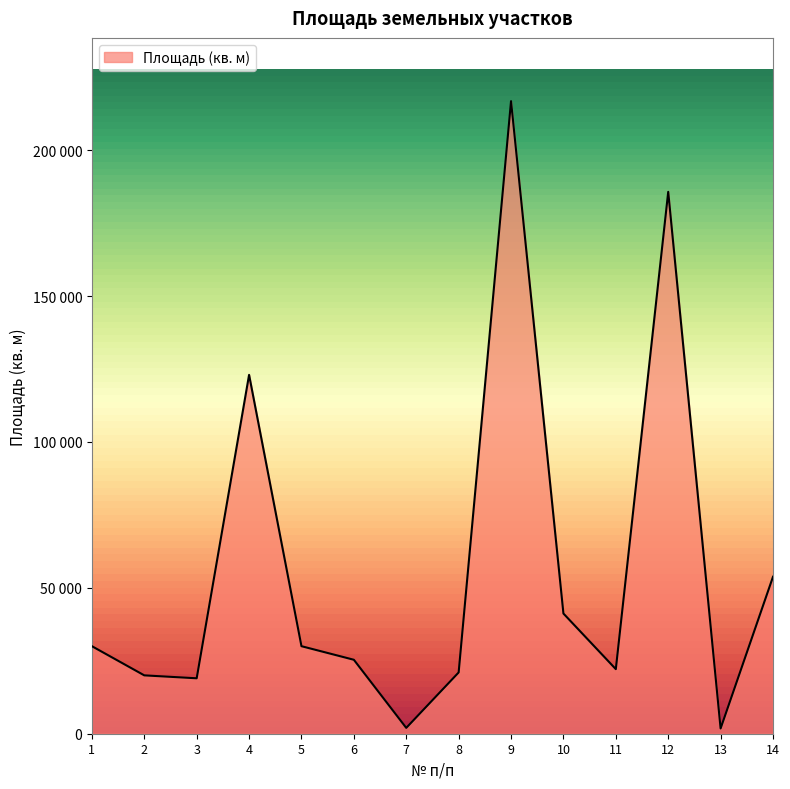

Does the chart display data point markers on the line(s)?

No